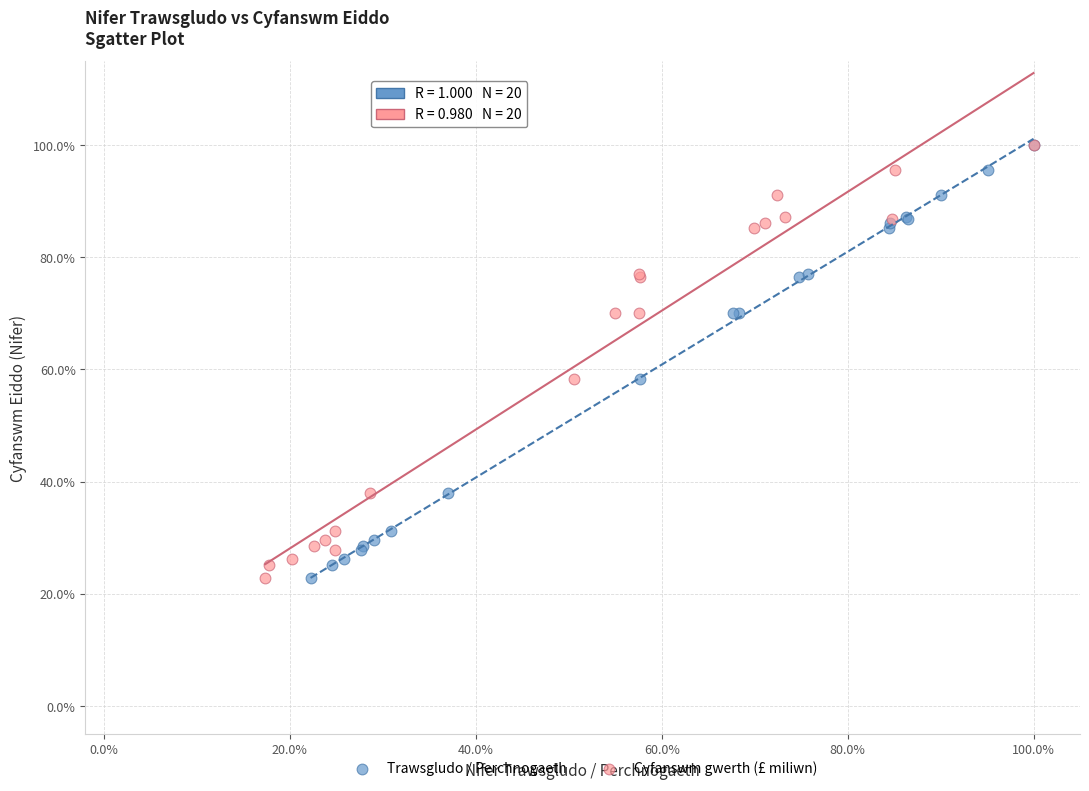

What are all the series names shown in the legend?

Trawsgludo / Perchnogaeth, Cyfanswm gwerth (£ miliwn)